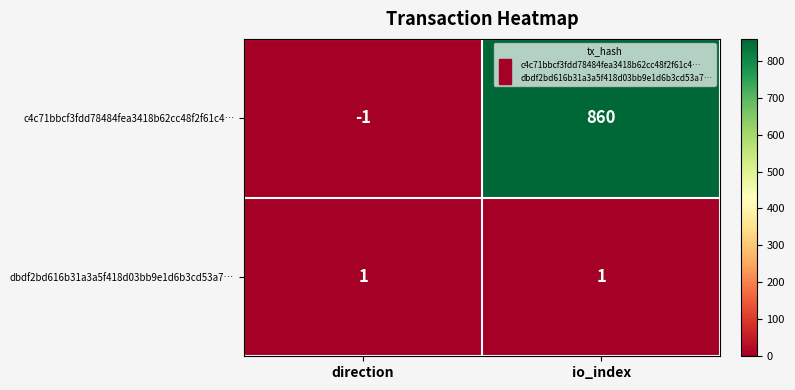

Reading left to right, extract all data points from this chart.

c4c71bbcf3fdd78484fea3418b62cc48f2f61c4…: -1	860
dbdf2bd616b31a3a5f418d03bb9e1d6b3cd53a7…: 1	1